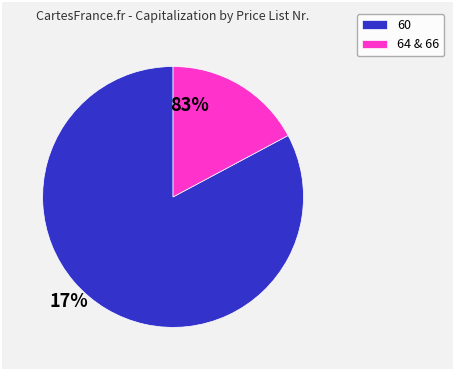

Which category accounts for the majority?

60